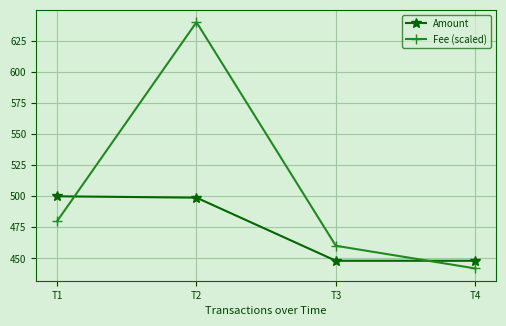

How many intersections are there between Fee (scaled) and Amount?

2